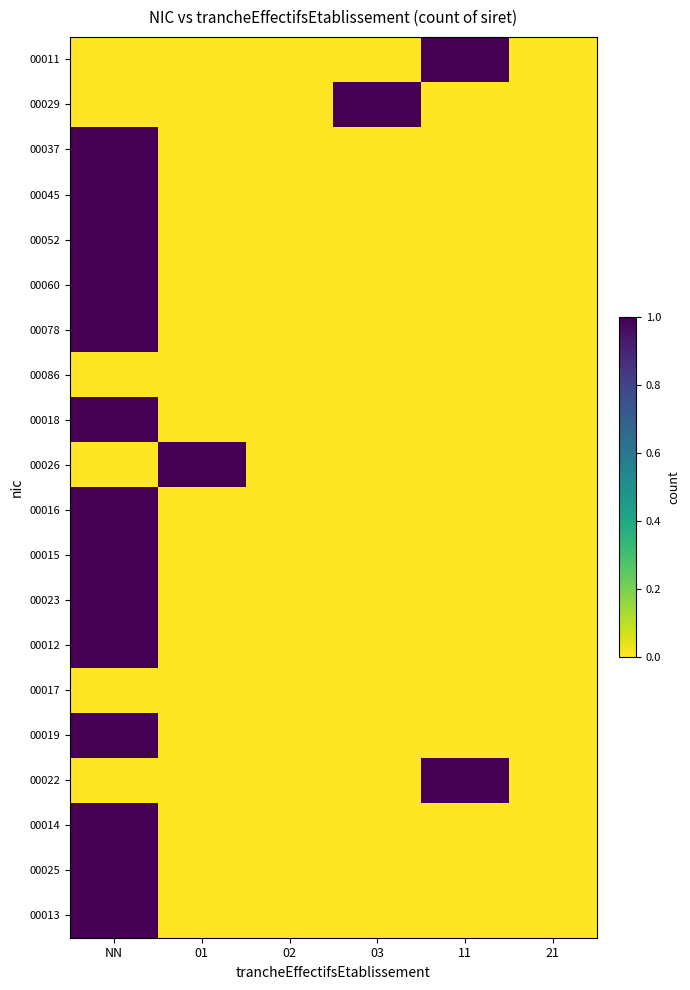

Reading left to right, list all the values displayed in this chart.

00011: NN=0	01=0	02=0	03=0	11=1	21=0
00029: NN=0	01=0	02=0	03=1	11=0	21=0
00037: NN=1	01=0	02=0	03=0	11=0	21=0
00045: NN=1	01=0	02=0	03=0	11=0	21=0
00052: NN=1	01=0	02=0	03=0	11=0	21=0
00060: NN=1	01=0	02=0	03=0	11=0	21=0
00078: NN=1	01=0	02=0	03=0	11=0	21=0
00086: NN=0	01=0	02=0	03=0	11=0	21=0
00018: NN=1	01=0	02=0	03=0	11=0	21=0
00026: NN=0	01=1	02=0	03=0	11=0	21=0
00016: NN=1	01=0	02=0	03=0	11=0	21=0
00015: NN=1	01=0	02=0	03=0	11=0	21=0
00023: NN=1	01=0	02=0	03=0	11=0	21=0
00012: NN=1	01=0	02=0	03=0	11=0	21=0
00017: NN=0	01=0	02=0	03=0	11=0	21=0
00019: NN=1	01=0	02=0	03=0	11=0	21=0
00022: NN=0	01=0	02=0	03=0	11=1	21=0
00014: NN=1	01=0	02=0	03=0	11=0	21=0
00025: NN=1	01=0	02=0	03=0	11=0	21=0
00013: NN=1	01=0	02=0	03=0	11=0	21=0